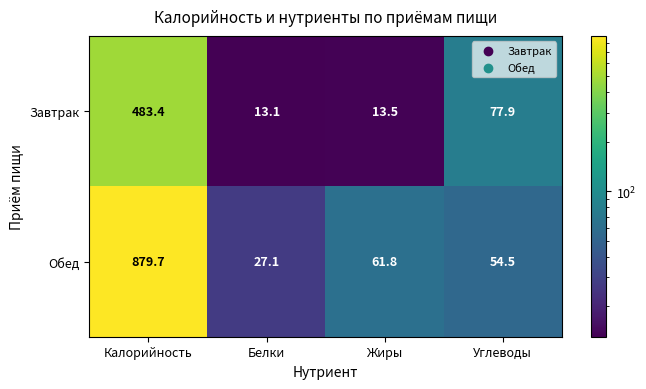

At which category does the chart reach its peak across all series?

Калорийность